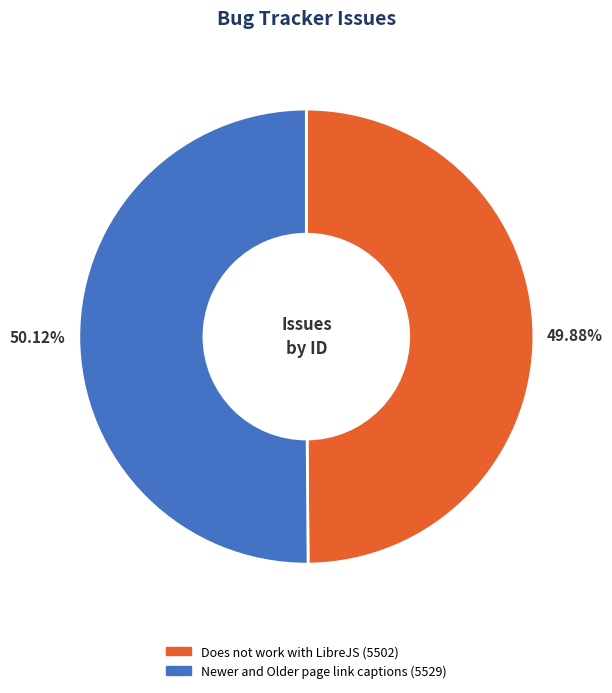

The Does not work with LibreJS slice represents 50% of the pie. True or false?

True